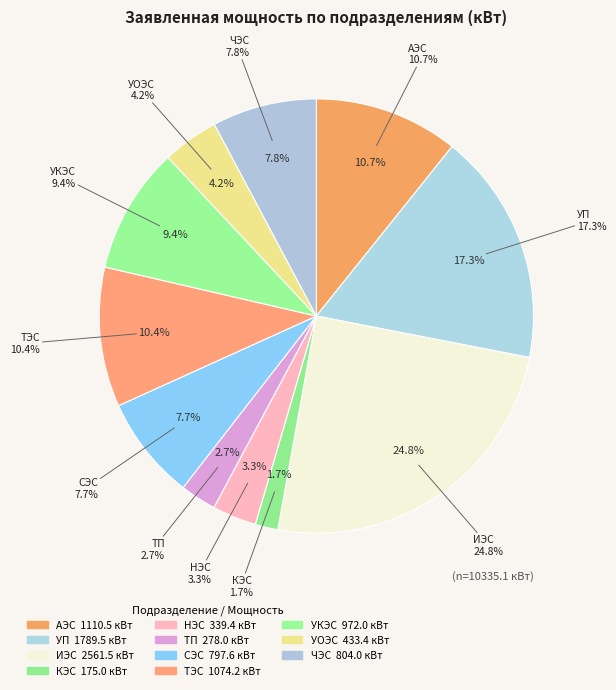

Count the number of slices in the pie.

11